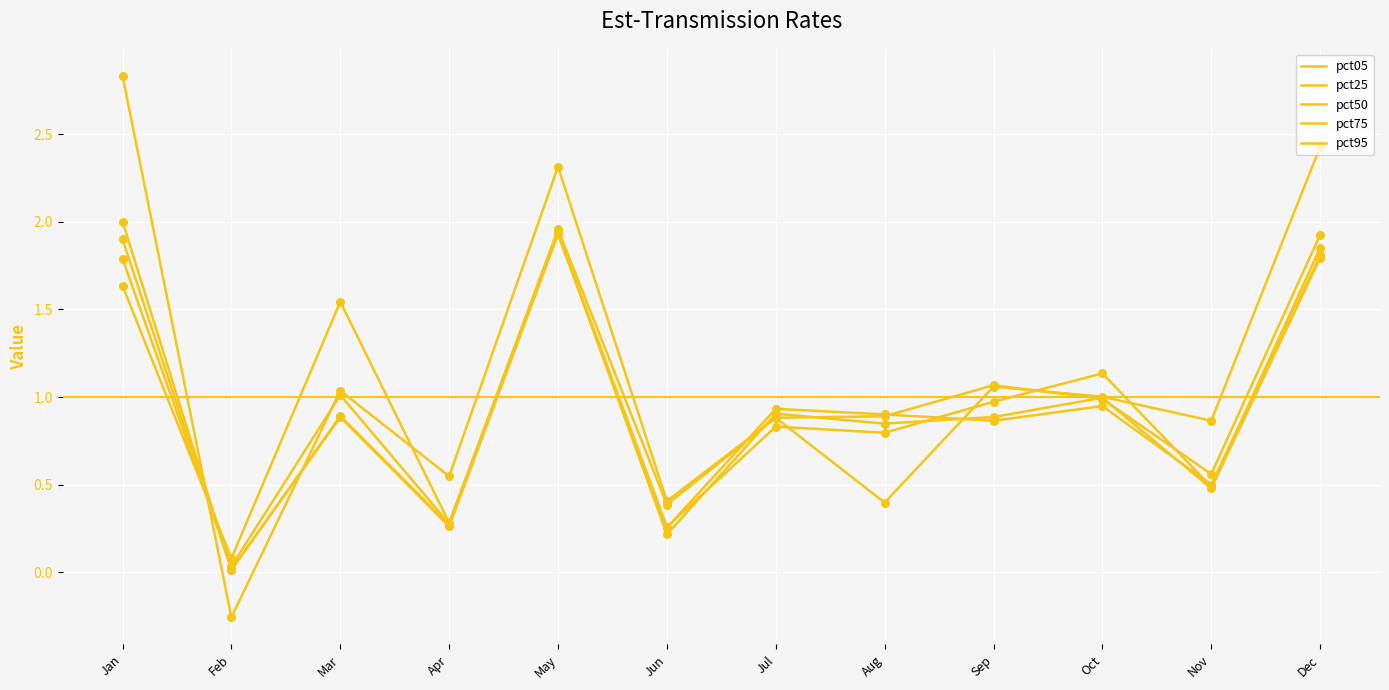

At how many categories does at least one series exceed 1?

6